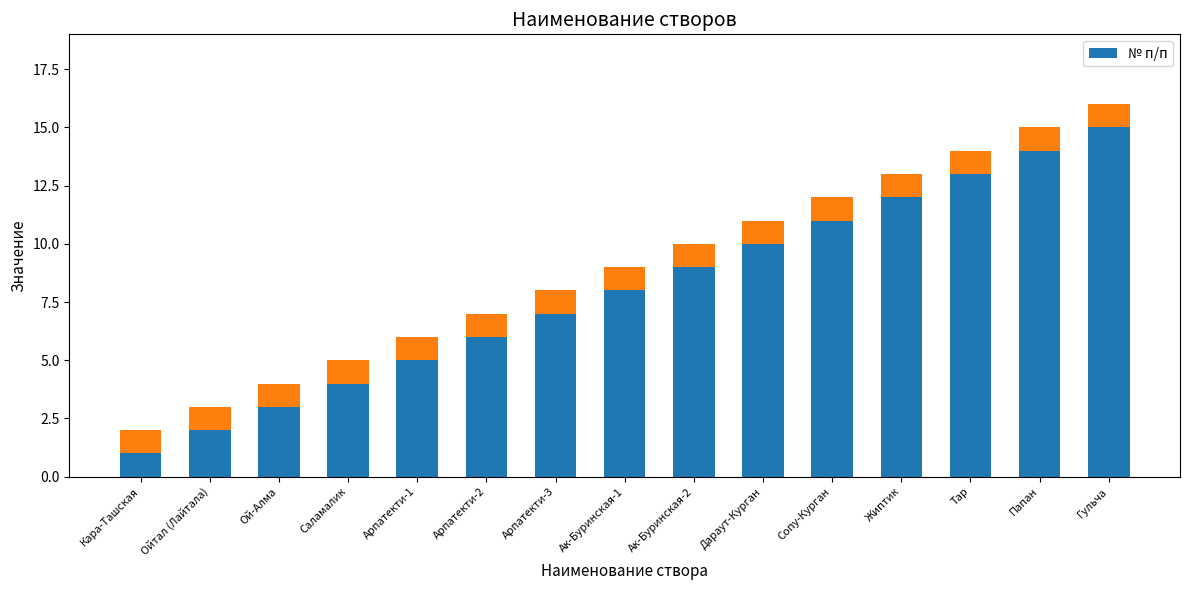

At which label is the value closest to 8?

Ак-Буринская-1